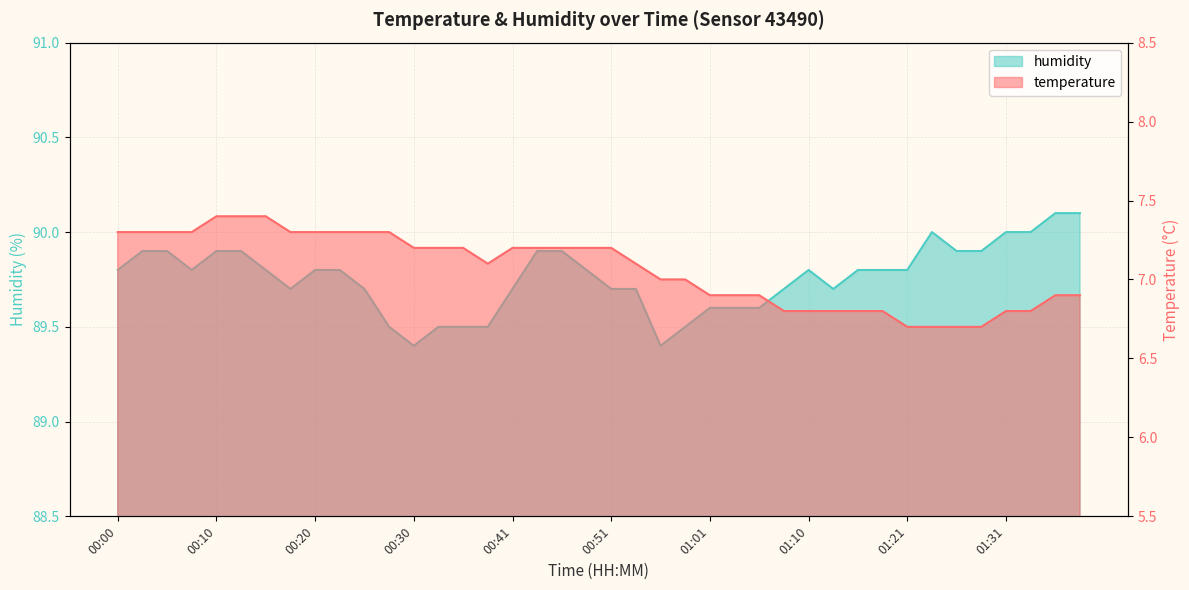

How many lines are shown in the chart?

2